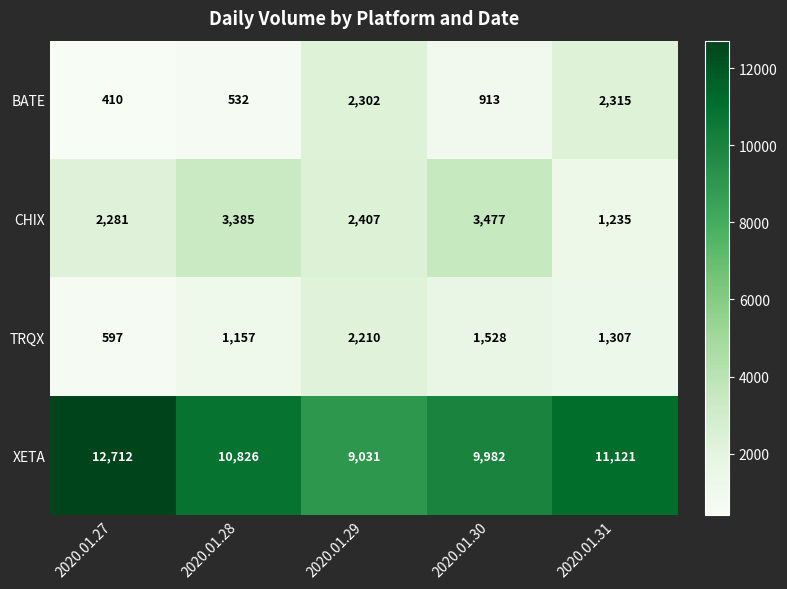

How many series are shown in this chart?

4